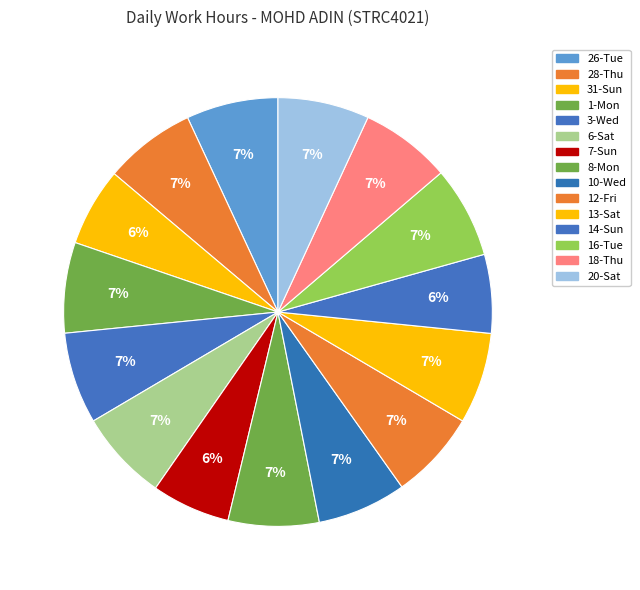

What is the smallest slice in the pie chart?

31-Sun